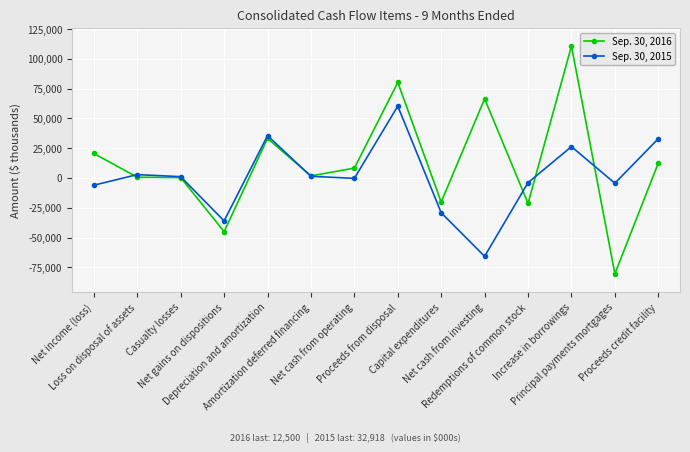

What are all the series names shown in the legend?

Sep. 30, 2016, Sep. 30, 2015